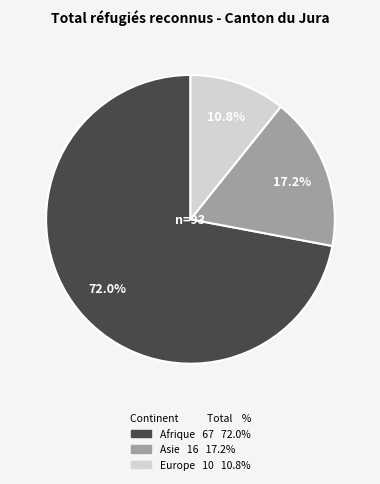

To the nearest percent, what is the average slice percentage?

33%